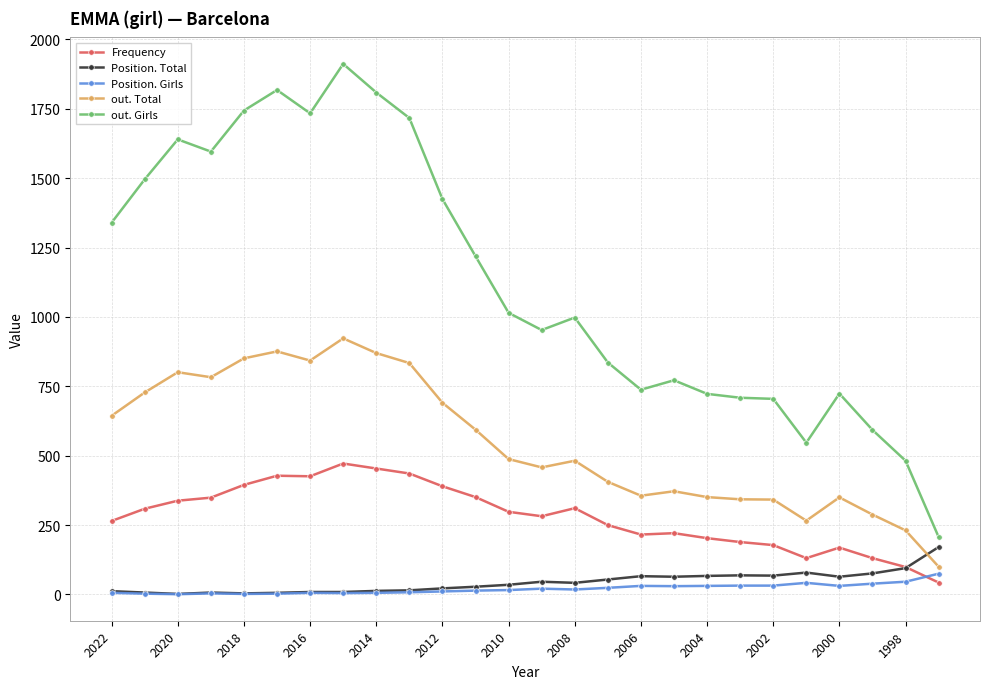

Which series has the largest total across all categories?

out. Girls